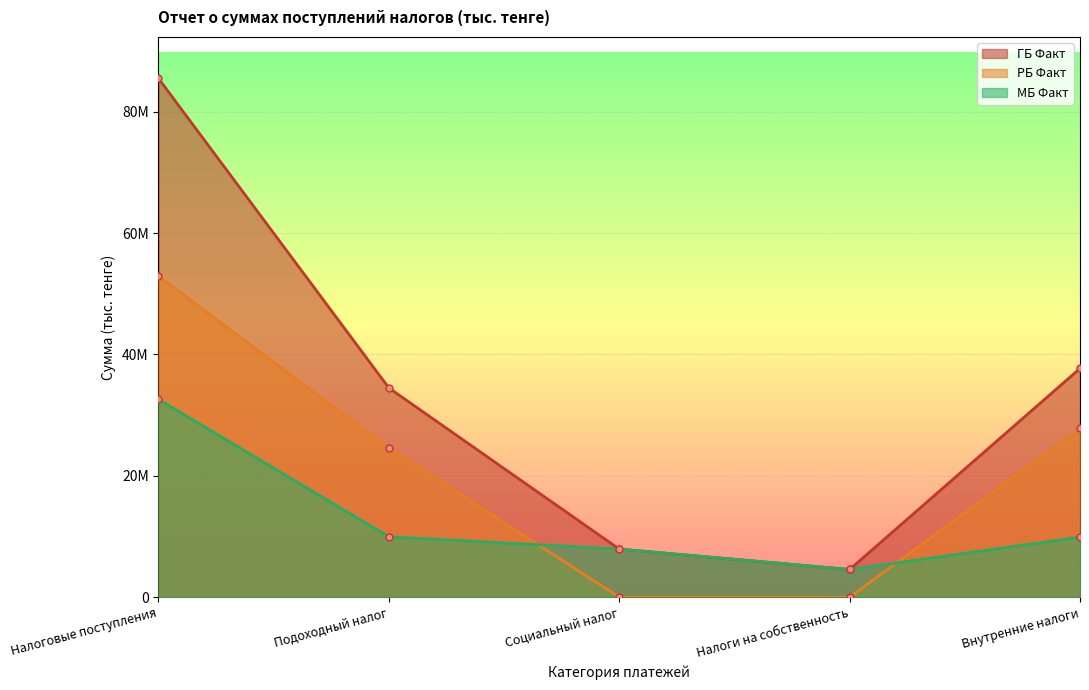

Rank the series by their maximum value, from lowest to highest.

МБ Факт, РБ Факт, ГБ Факт